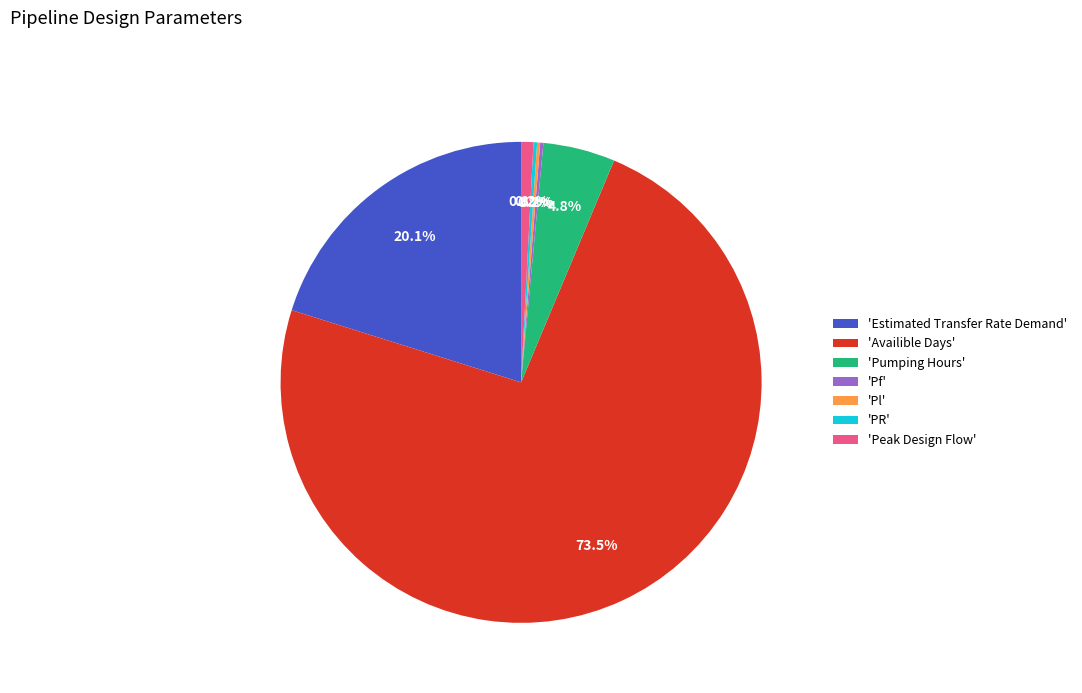

Do 'Estimated Transfer Rate Demand' and 'Pumping Hours' together represent more than half of the pie?

No